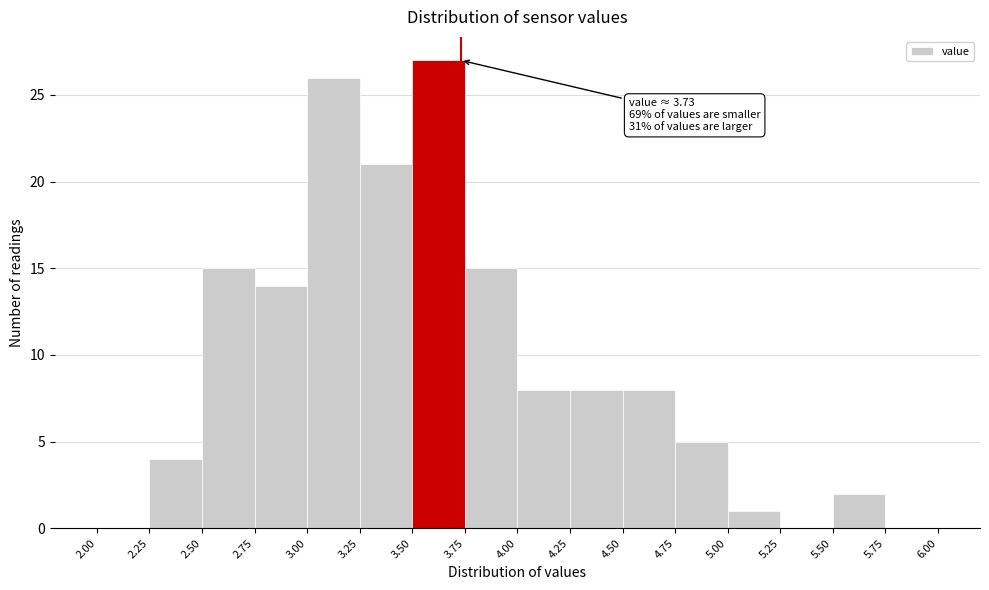

Over which range of the x-axis is the bar tallest?

3.50 to 3.75